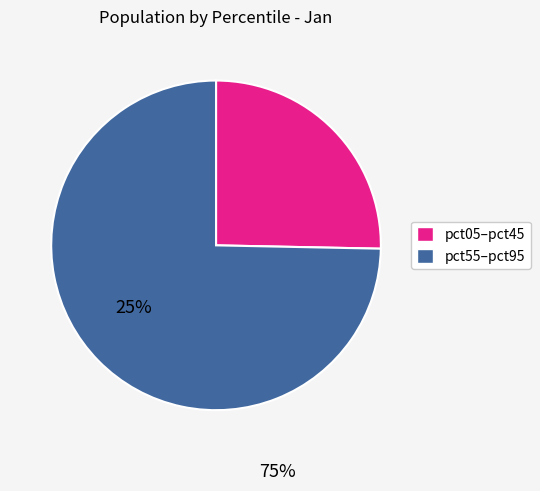

Does any single category account for the majority?

Yes